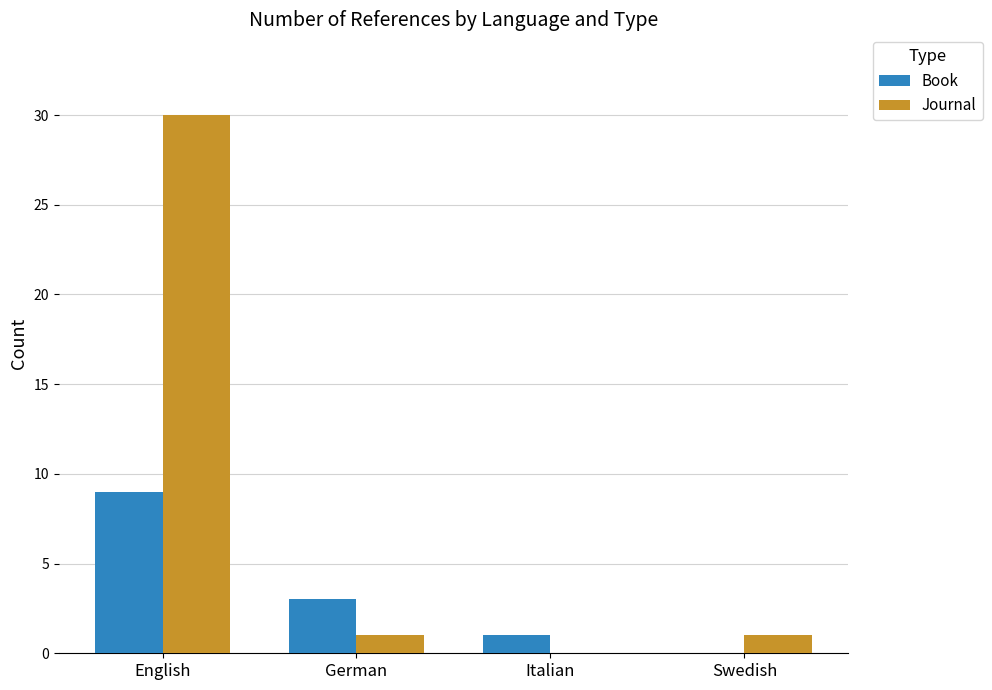

What are all the series names shown in the legend?

Book, Journal